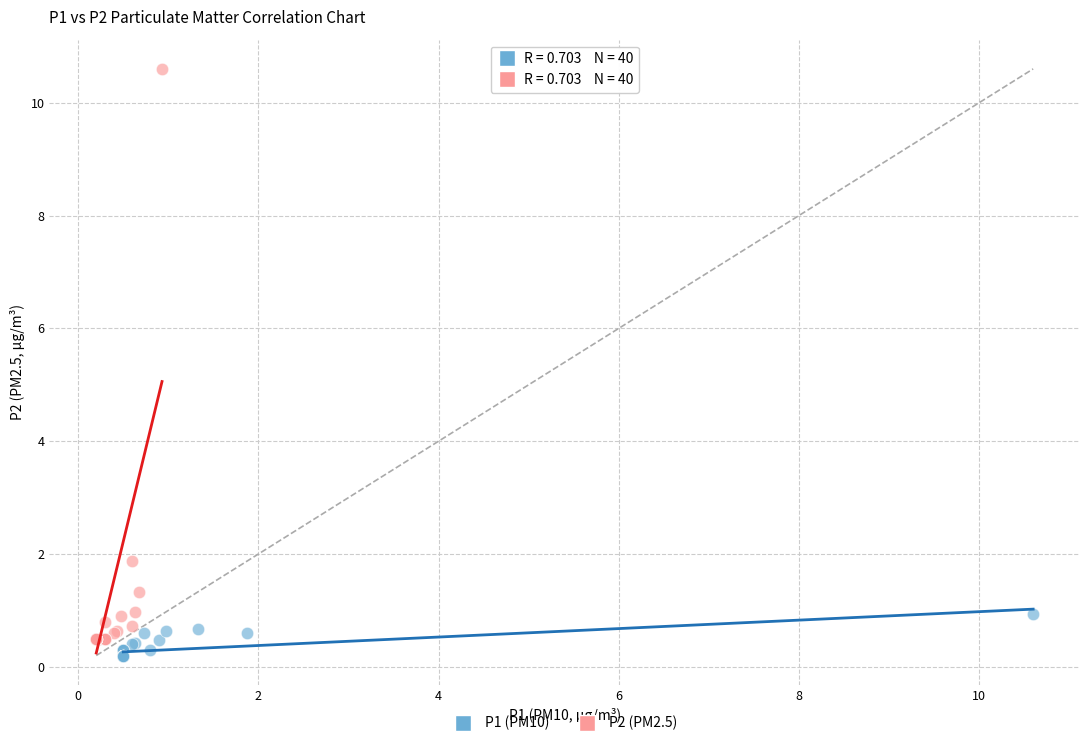

Which series reaches the maximum Y coordinate?

P2 (PM2.5)